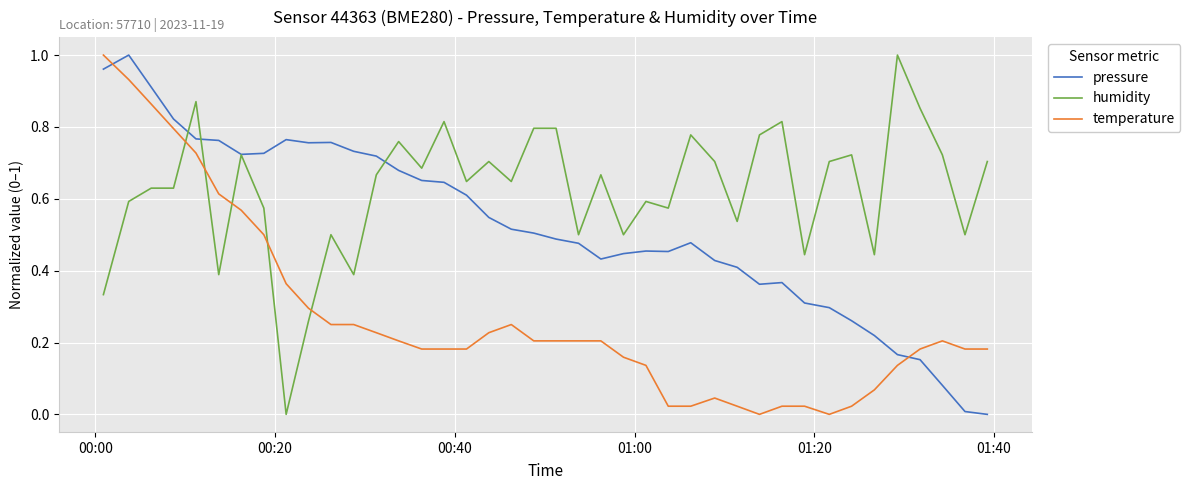

How many lines are shown in the chart?

3